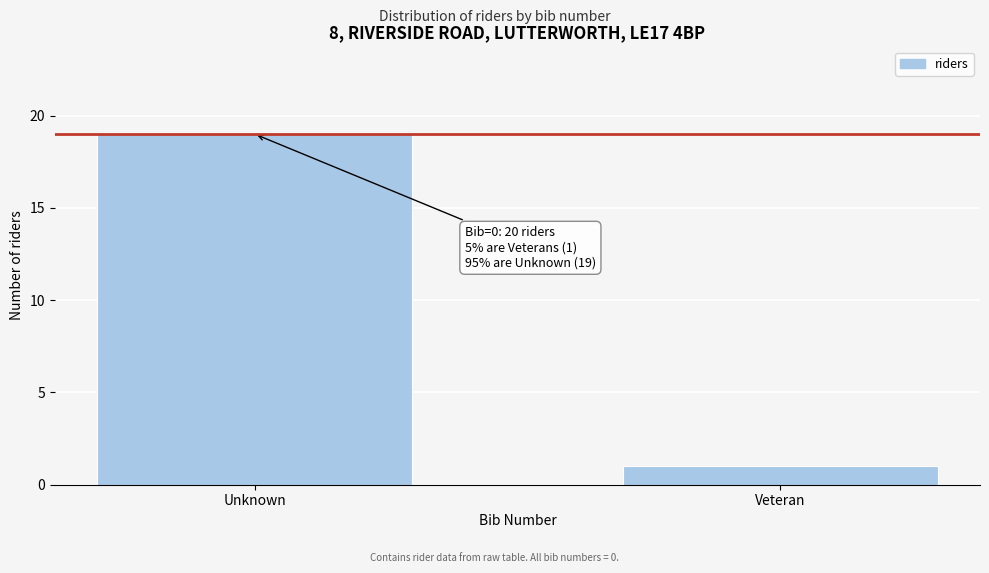

Reading right to left, extract all data points from this chart.

Veteran=1	Unknown=19